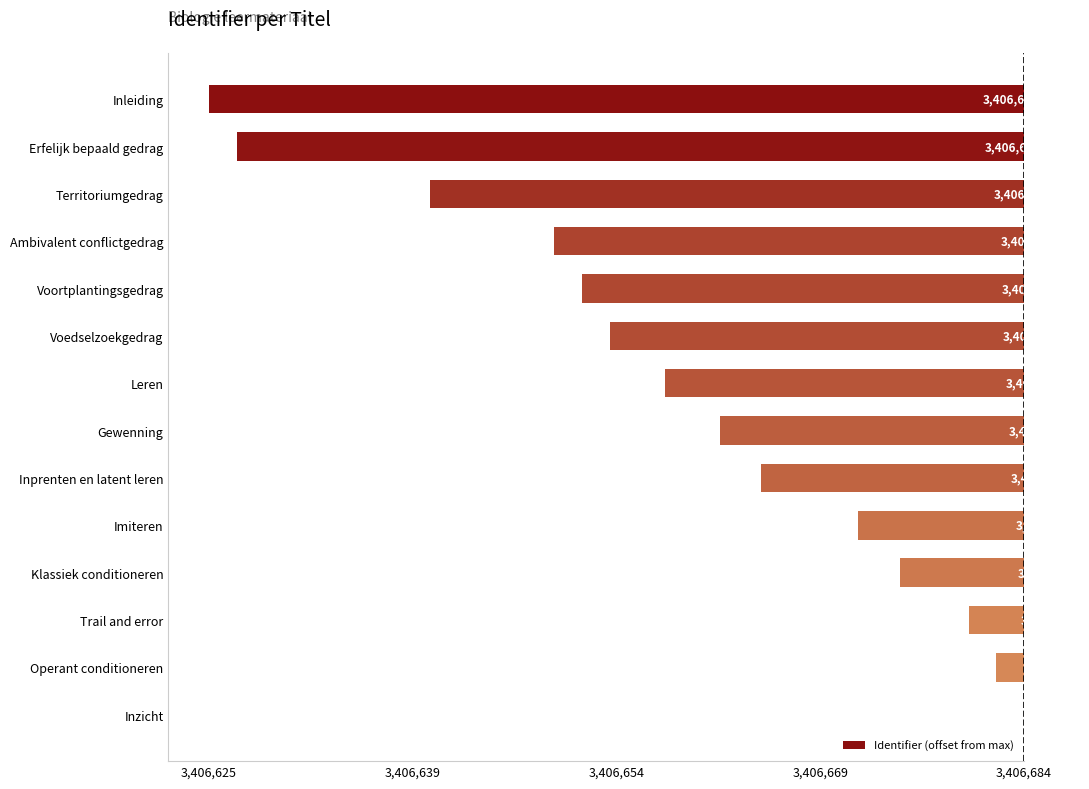

At which category does the chart reach its peak across all series?

Inzicht